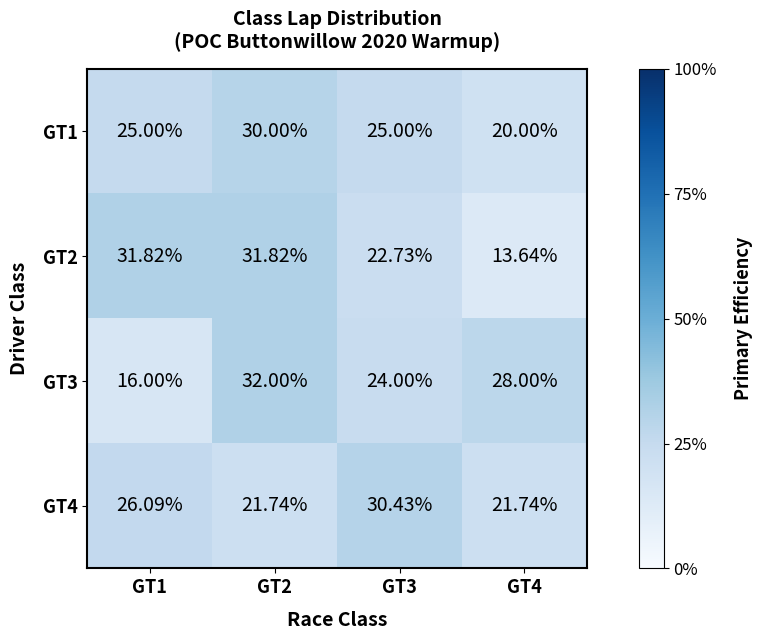

Is the value of GT2 at GT4 greater than the value of GT4 at GT1?

No